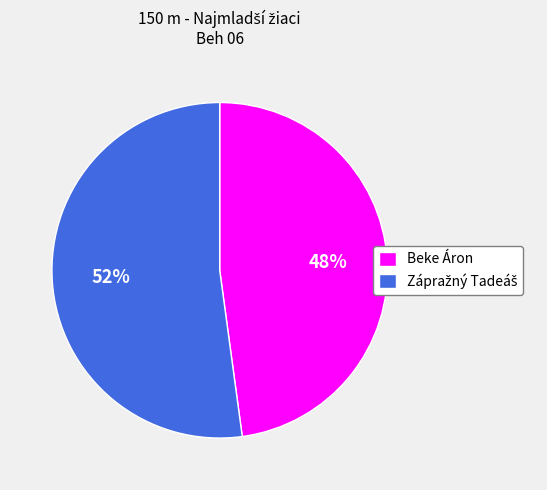

Which slice is the smallest?

Beke Áron